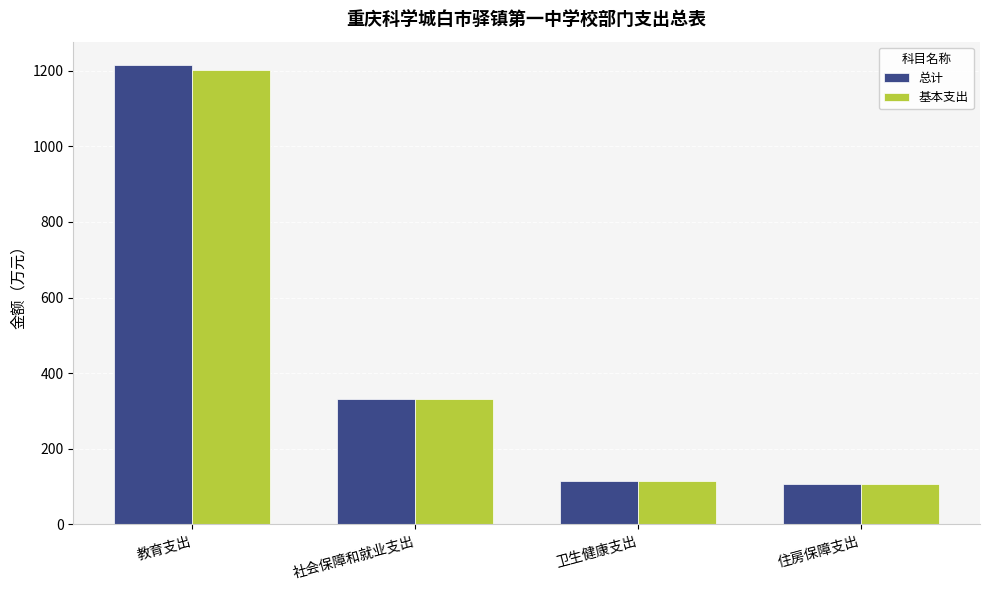

What is the sum of all 基本支出 values?

1754.6